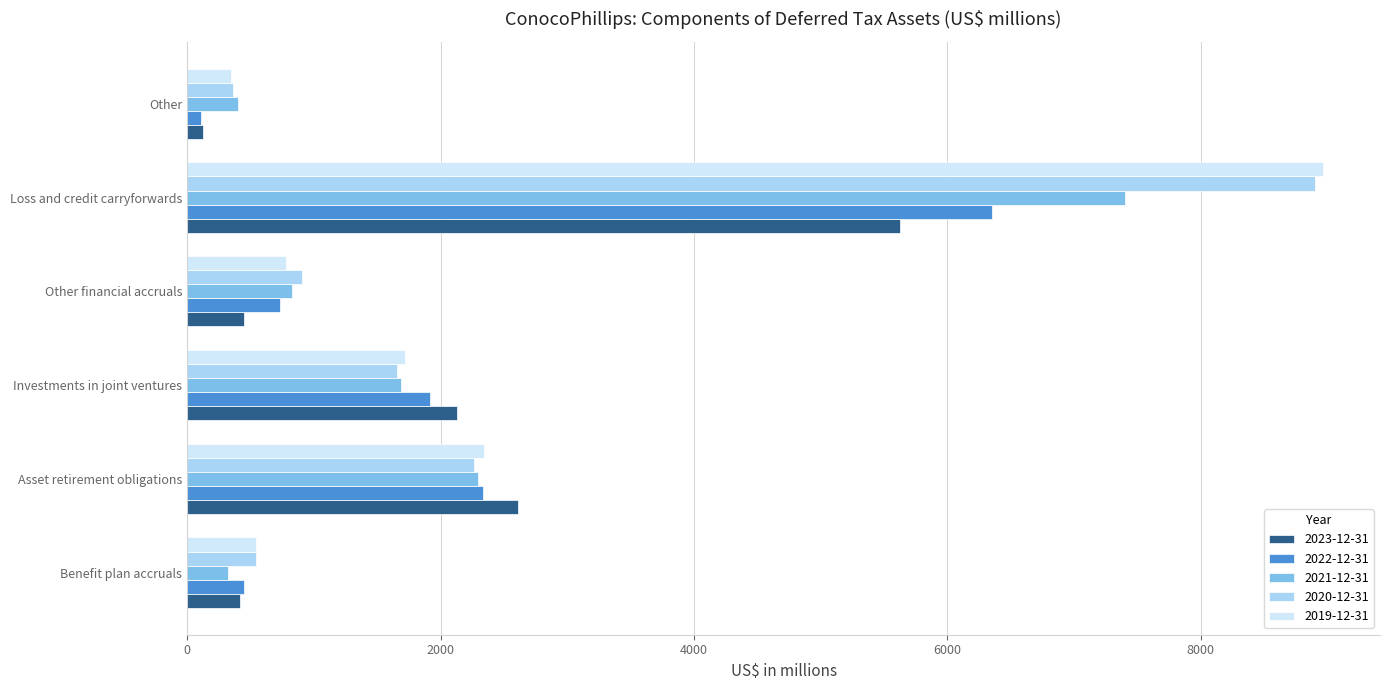

Which label corresponds to the largest value in the chart?

Loss and credit carryforwards